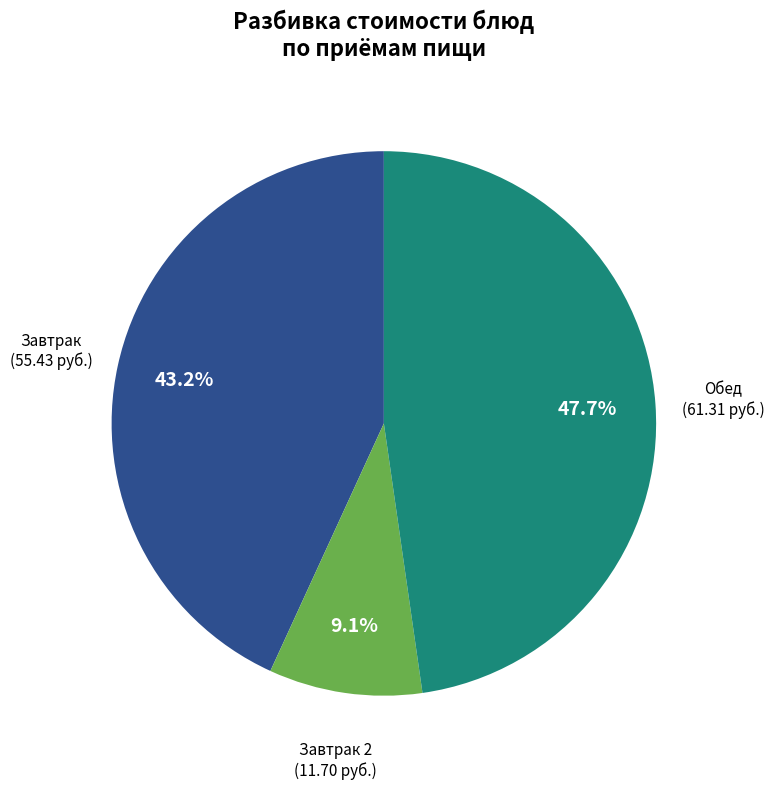

To the nearest percent, what is the difference between the largest and smallest slice percentages?

39%